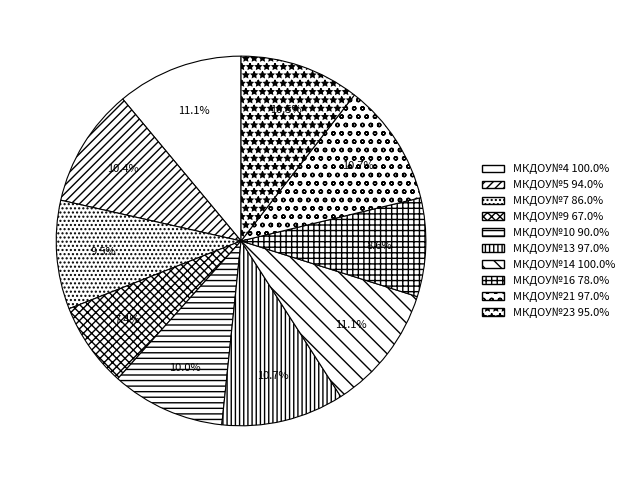

The МКДОУ№5 slice represents 23% of the pie. True or false?

False